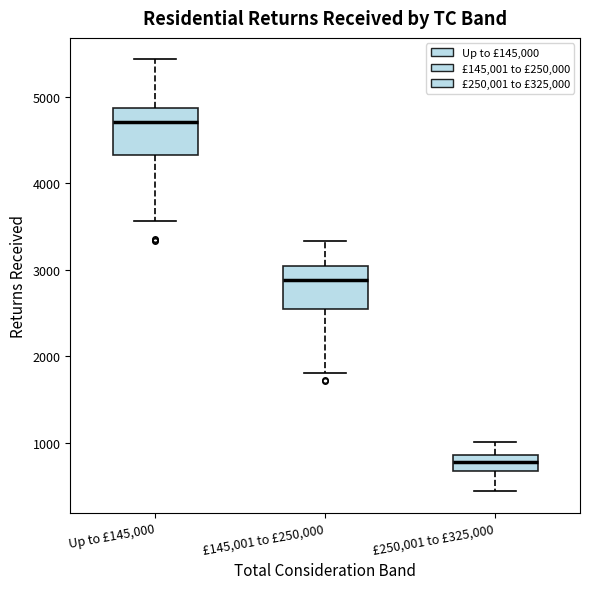

Where does the lower whisker of the box for £250,001 to £325,000 end on the y-axis? The values are not printed on the chart, so give them approximately, as read against the axis.

400